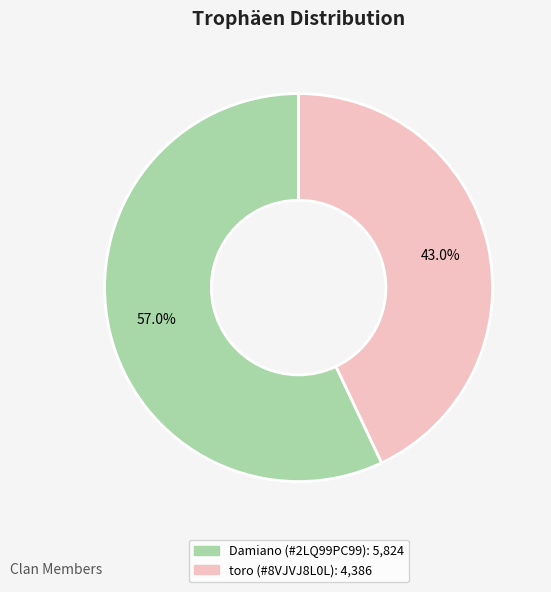

To the nearest percent, what is the difference between the largest and smallest slice percentages?

14%